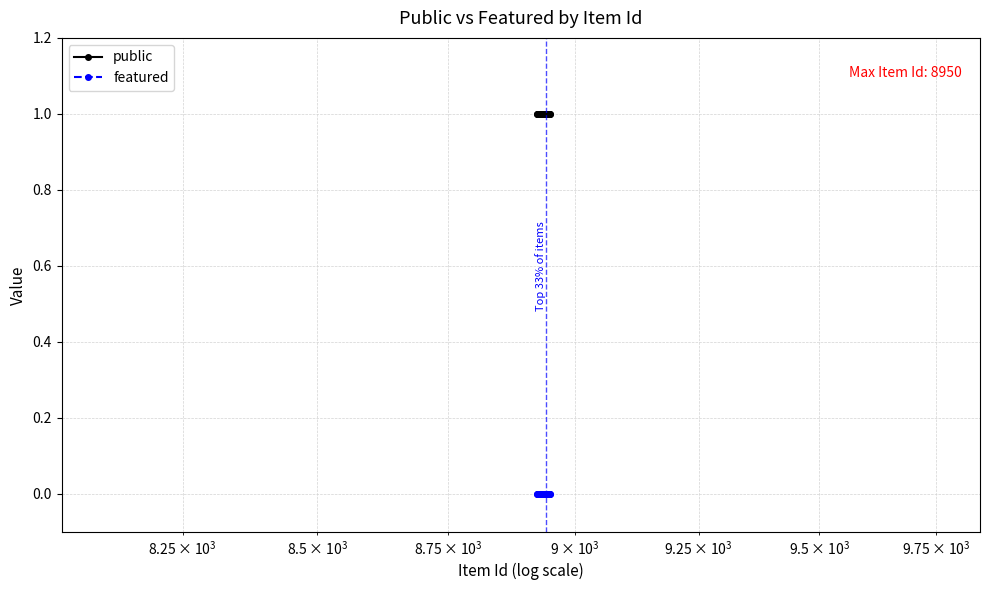

True or false: public and featured cross at least once.

False